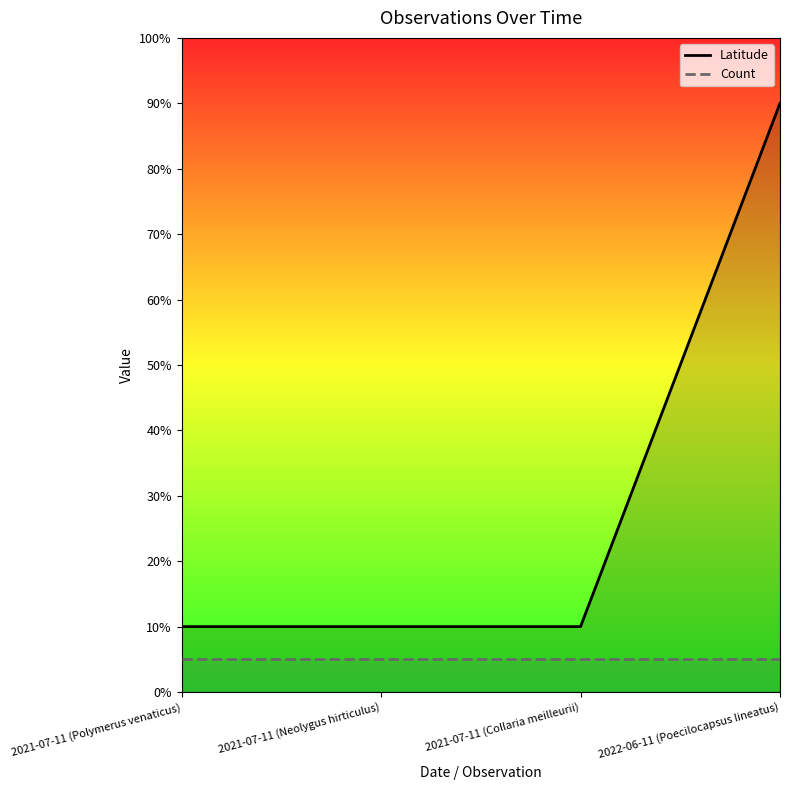

Is the value of Latitude at 2021-07-11 (Collaria meilleurii) greater than the value of Count at 2021-07-11 (Neolygus hirticulus)?

Yes